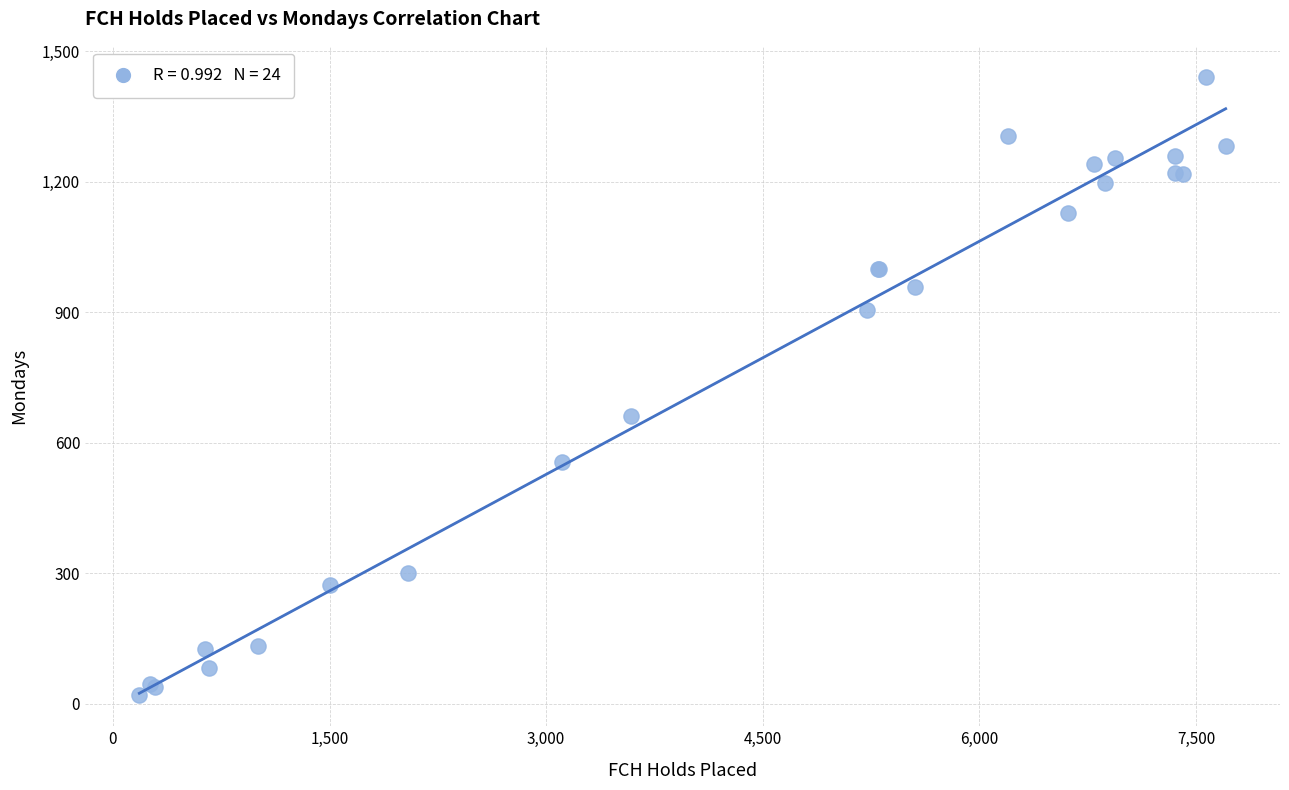

What Y value in the scatter plot is closest to 730?

661